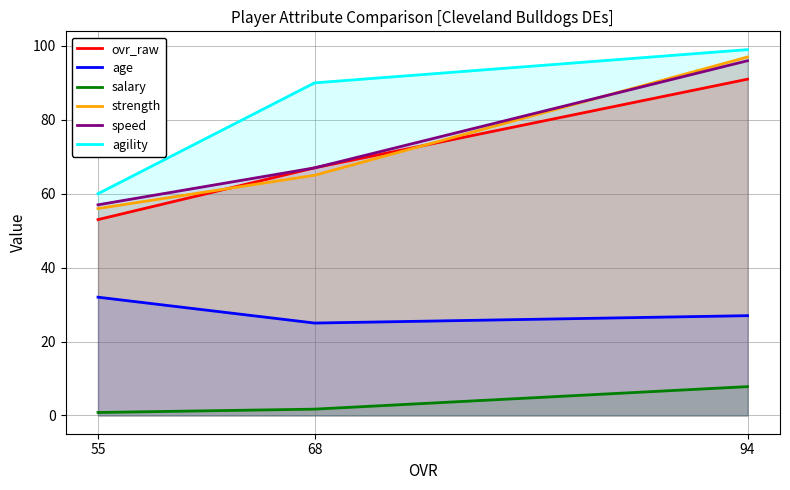

How many age values are between 25 and 32?

3